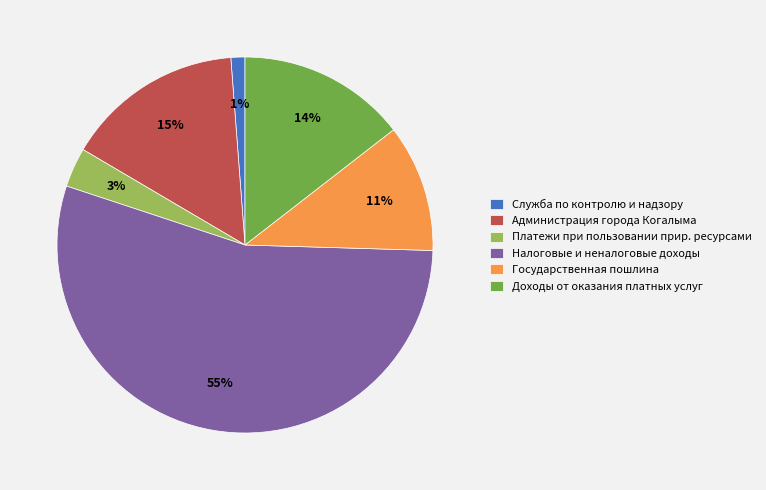

Count the number of slices in the pie.

6